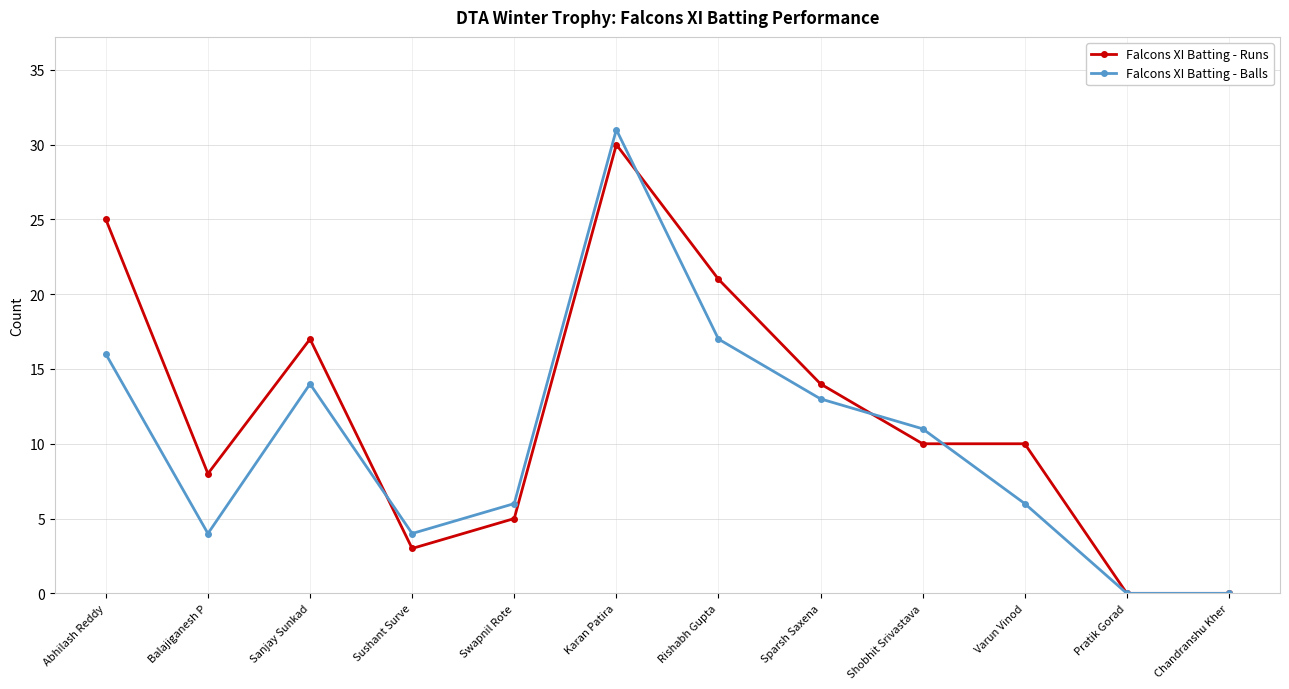

What is the sum of all Falcons XI Batting - Balls values?

122